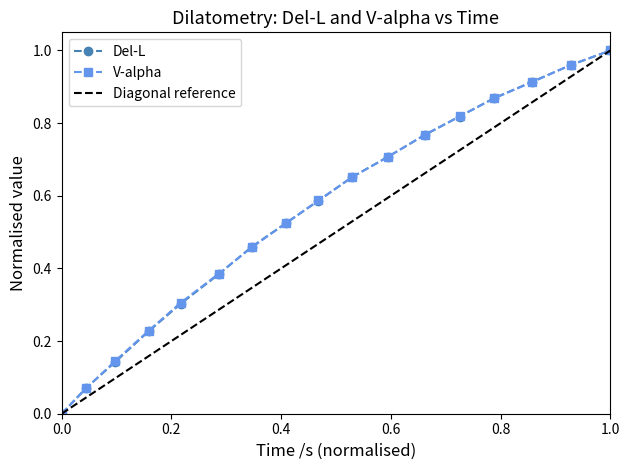

Rank the series by their maximum value, from lowest to highest.

Del-L, V-alpha